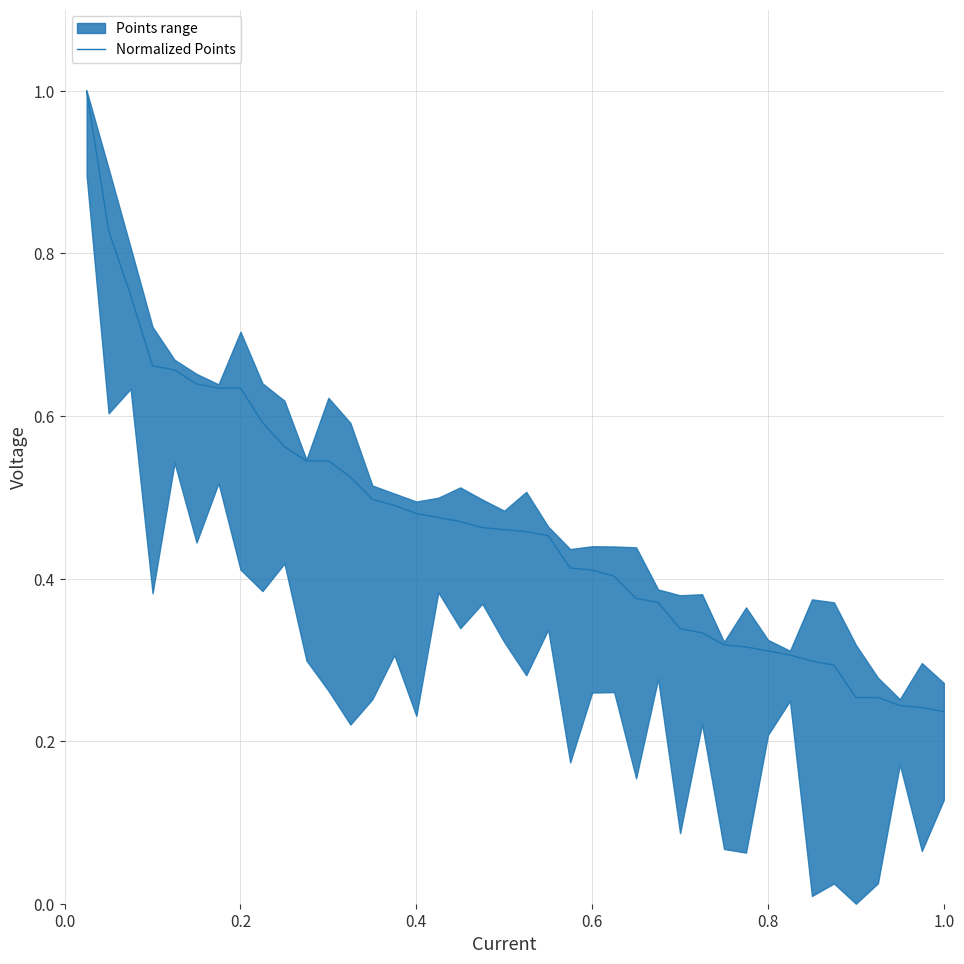

The Normalized Points series shows 0.6 at 0.6. True or false?

False